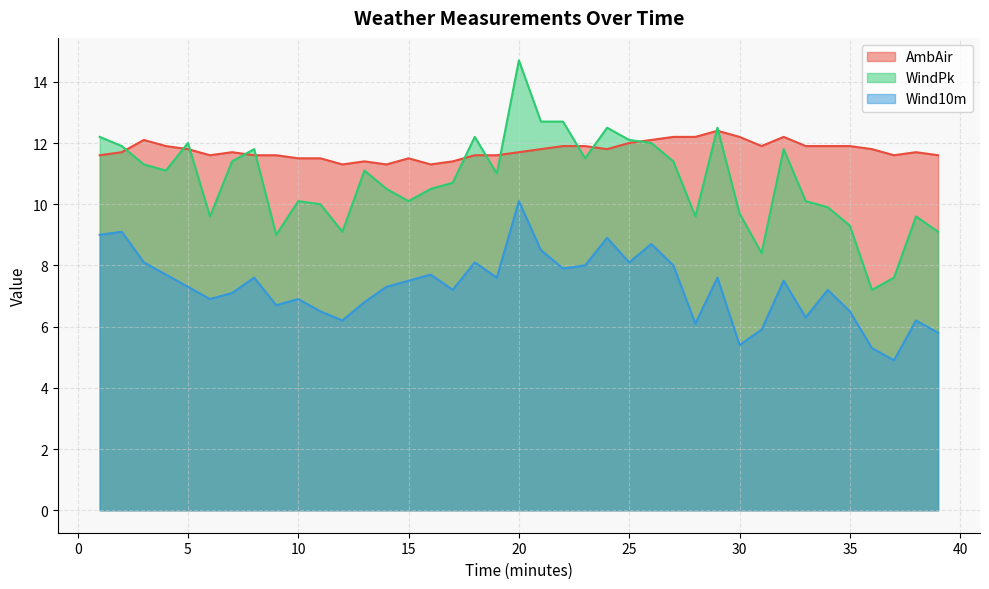

Reading left to right, what are all the values shown in this chart?

AmbAir: 11.6	11.7	12.1	11.9	11.8	11.6	11.7	11.6	11.6	11.5	11.5	11.3	11.4	11.3	11.5	11.3	11.4	11.6	11.6	11.7	11.8	11.9	11.9	11.8	12.0	12.1	12.2	12.2	12.4	12.2	11.9	12.2	11.9	11.9	11.9	11.8	11.6	11.7	11.6
WindPk: 12.2	11.9	11.3	11.1	12.0	9.6	11.4	11.8	9.0	10.1	10.0	9.1	11.1	10.5	10.1	10.5	10.7	12.2	11.0	14.7	12.7	12.7	11.5	12.5	12.1	12.0	11.4	9.6	12.5	9.7	8.4	11.8	10.1	9.9	9.3	7.2	7.6	9.6	9.1
Wind10m: 9.0	9.1	8.1	7.7	7.3	6.9	7.1	7.6	6.7	6.9	6.5	6.2	6.8	7.3	7.5	7.7	7.2	8.1	7.6	10.1	8.5	7.9	8.0	8.9	8.1	8.7	8.0	6.1	7.6	5.4	5.9	7.5	6.3	7.2	6.5	5.3	4.9	6.2	5.8